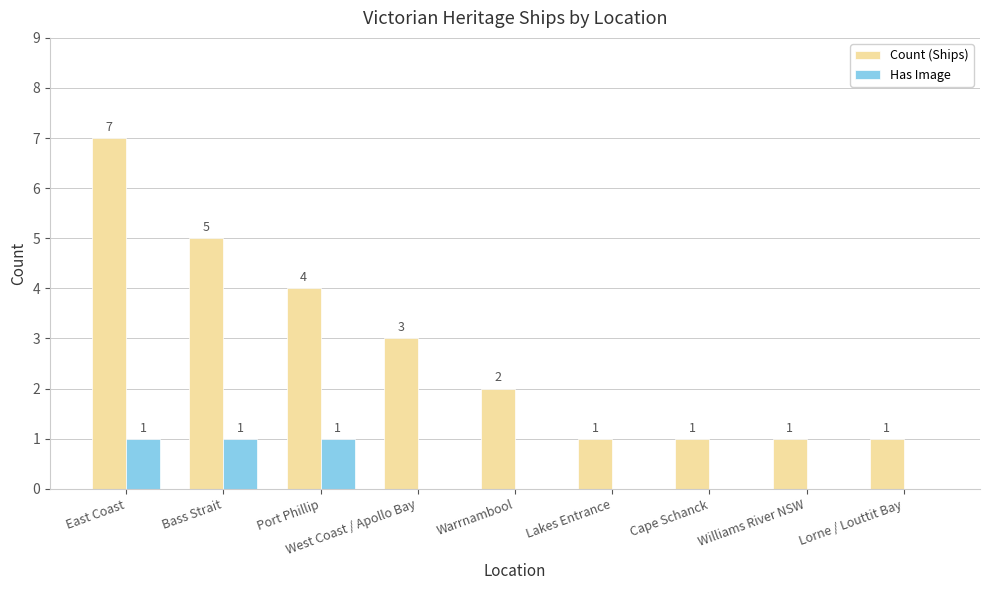

What is the sum of all Count (Ships) values?

25